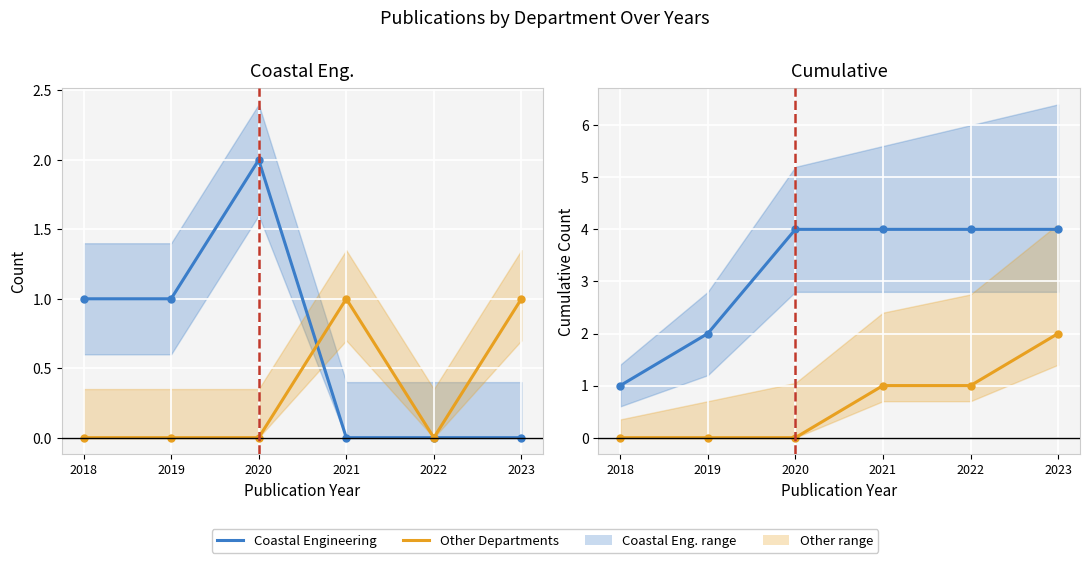

The Other Departments series shows 1 at 2019. True or false?

False